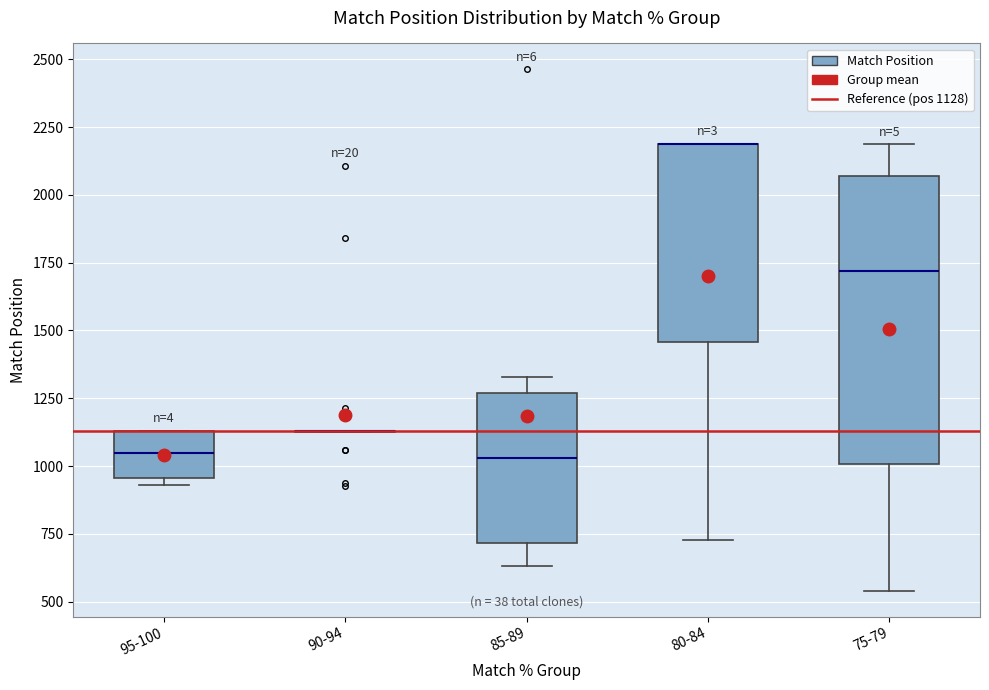

Reading left to right, transcribe this box plot: for each box, give where its median line is, the range the box spans, and where its two whiskers end, as read against the y-axis. The values are not printed on the chart, so give them approximately, as read against the axis.

95-100: median 1050, box 950 to 1150, whiskers 950 (just below the box's lower edge) to 1150
90-94: box collapsed to a line at 1150, whiskers 1150 to 1150
85-89: median 1050, box 700 to 1250, whiskers 650 to 1350
80-84: median 2200 (drawn on the box's upper edge), box 1450 to 2200, whiskers 750 to 2200
75-79: median 1700, box 1000 to 2050, whiskers 550 to 2200